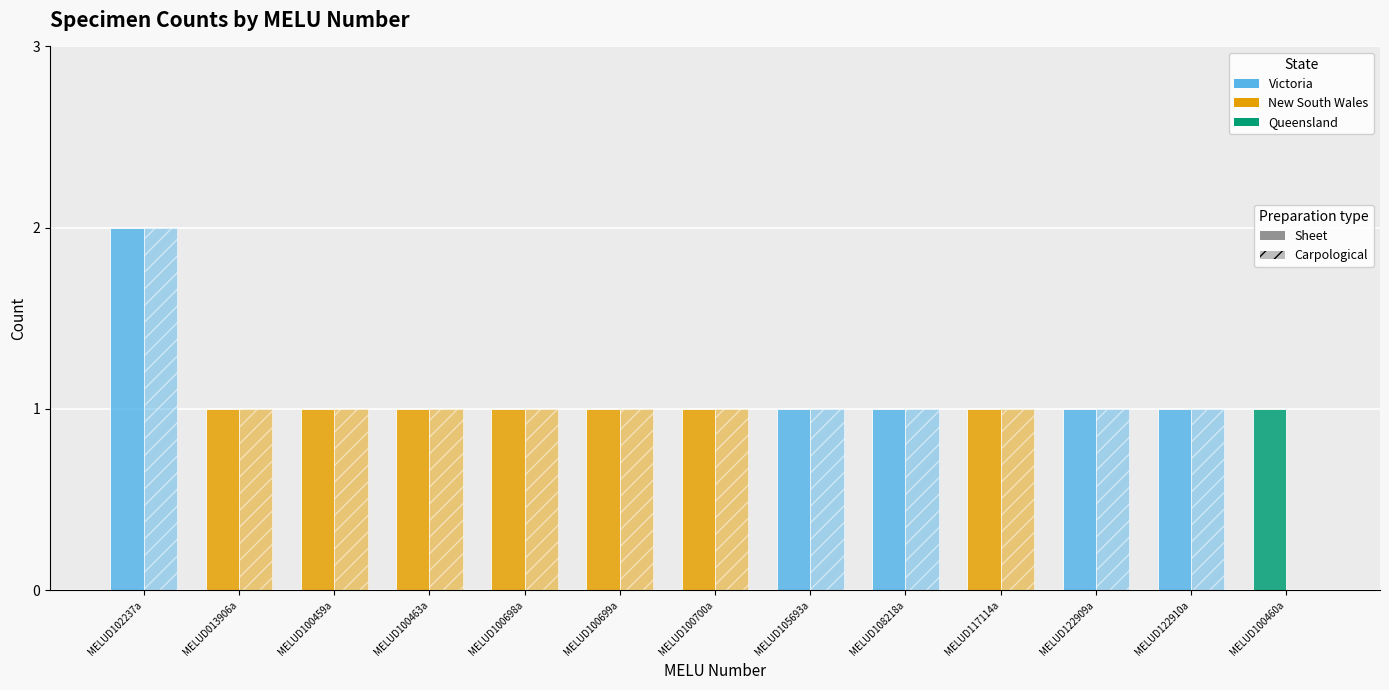

What is the value of the Sheet bar at the 3rd from the left?

1